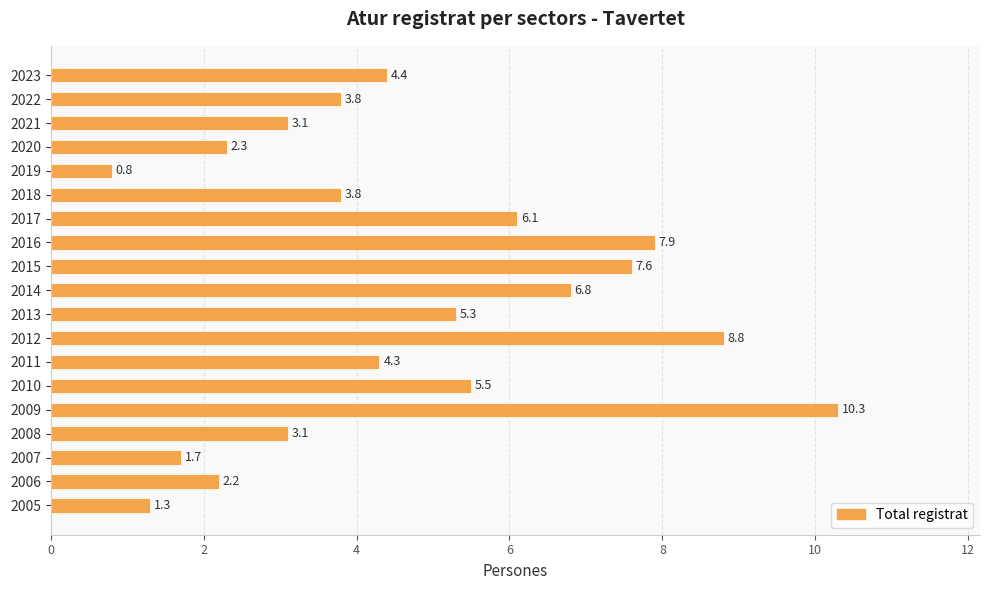

What is the smallest value displayed?

0.8